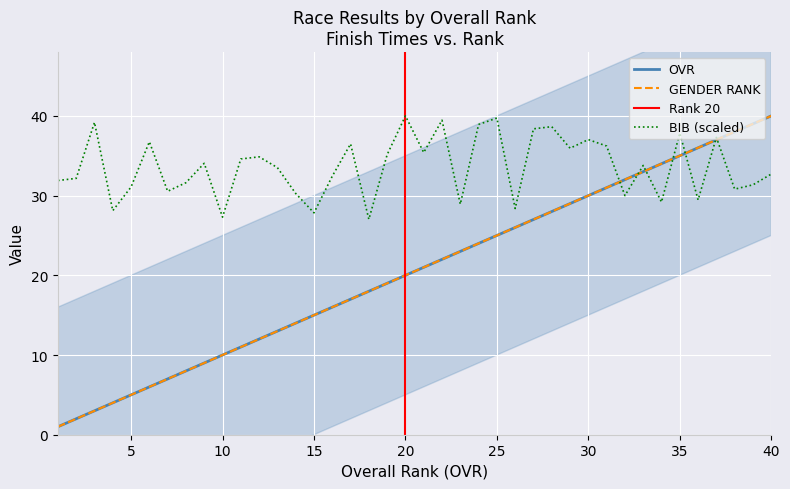

True or false: OVR and GENDER RANK cross at least once.

False